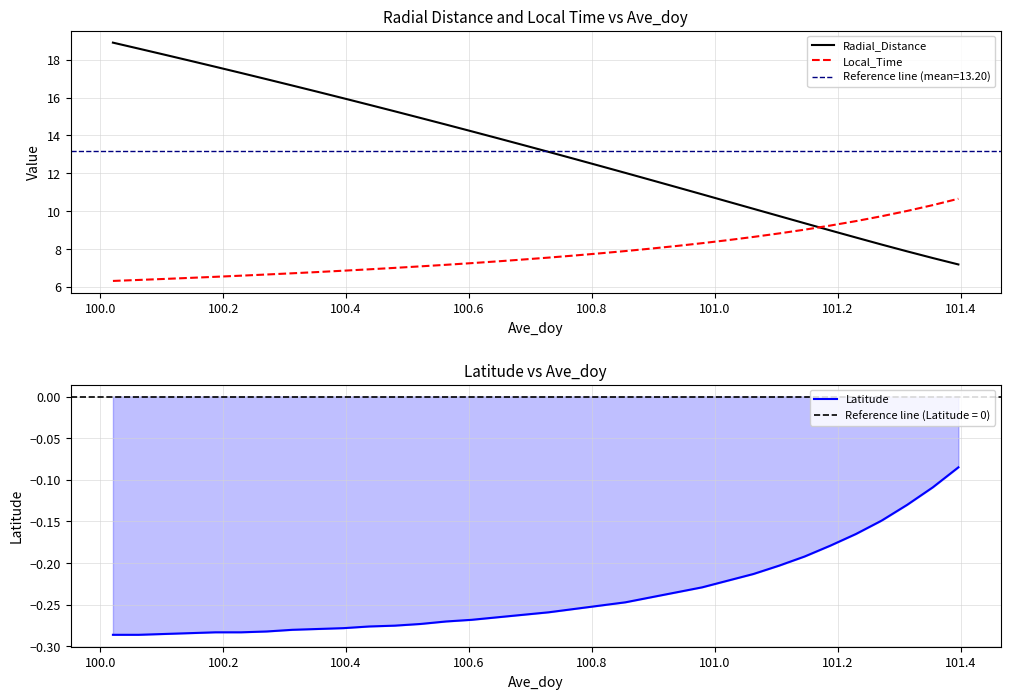

What is the maximum value for Local_Time?

10.7